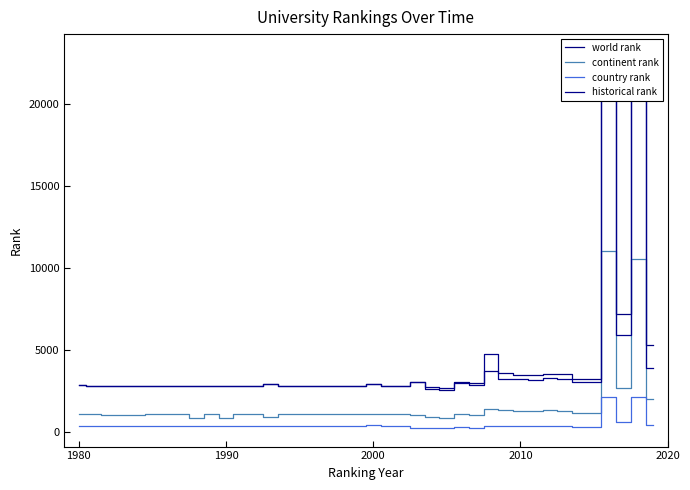

How many interior local peaks does the country rank series have?

10